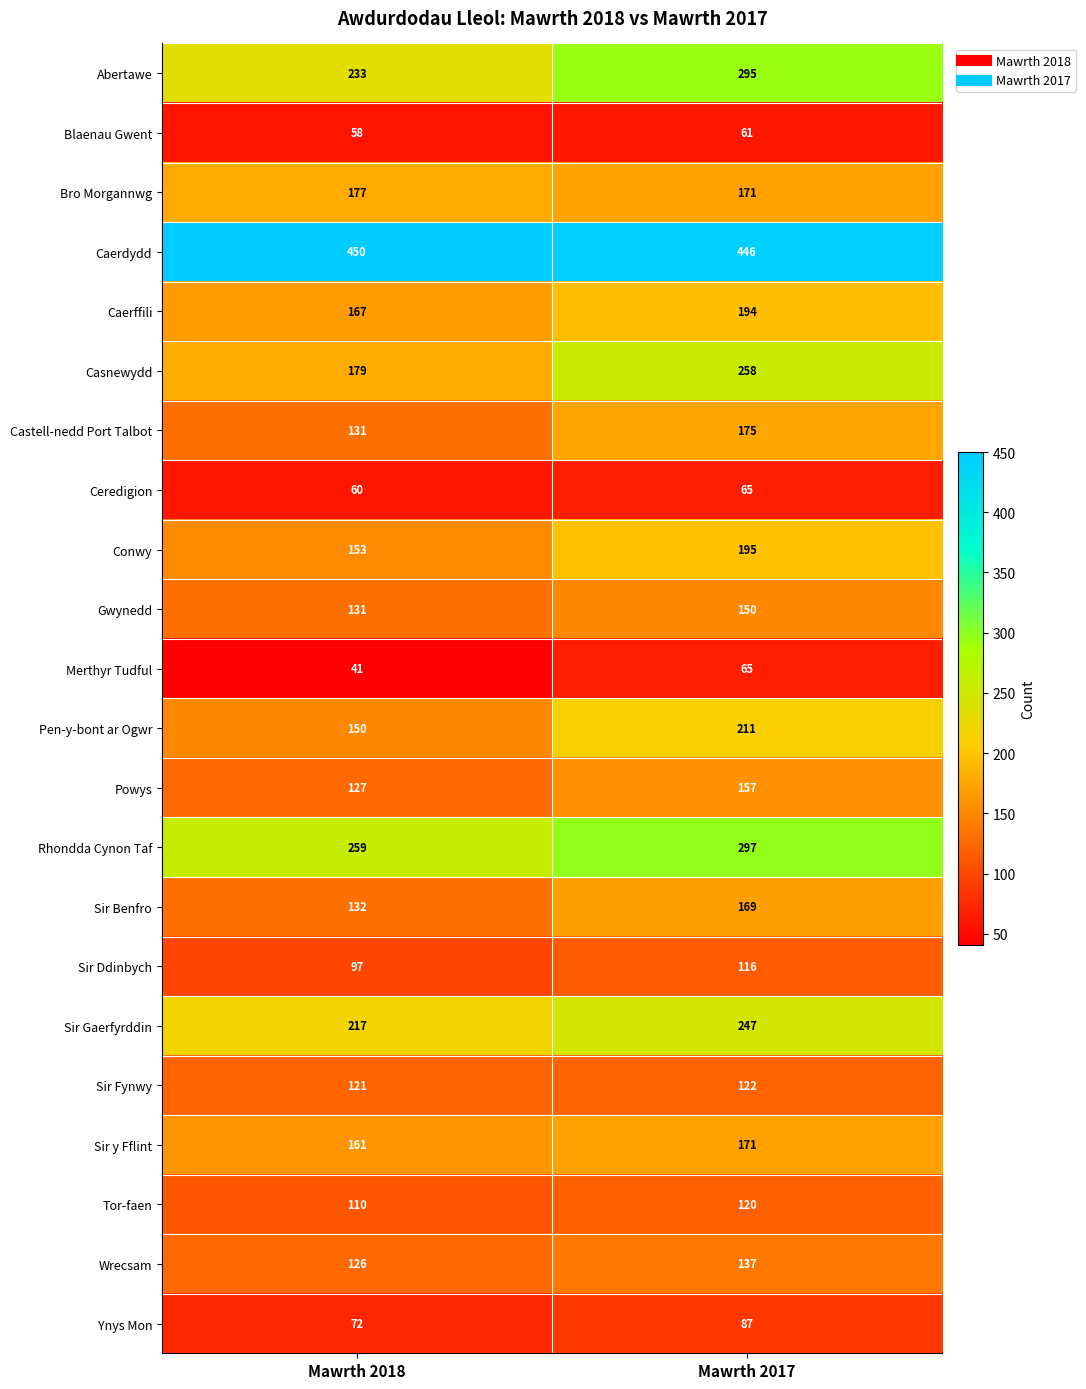

What is the sum of all Caerdydd values?

896